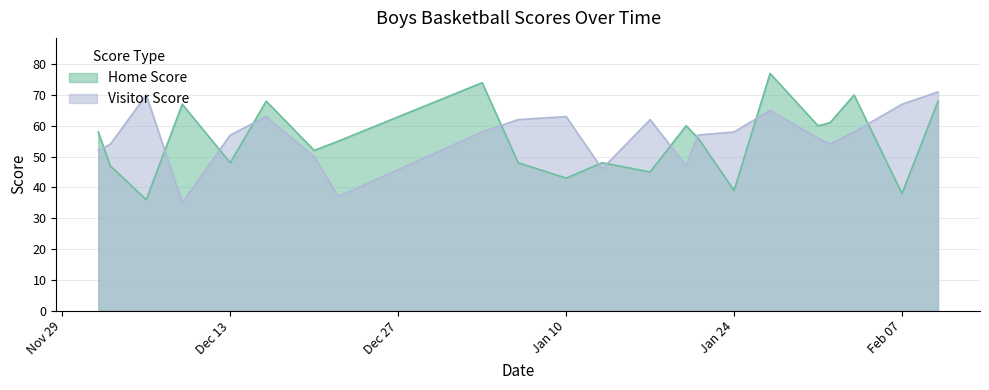

What is the smallest value displayed?

35